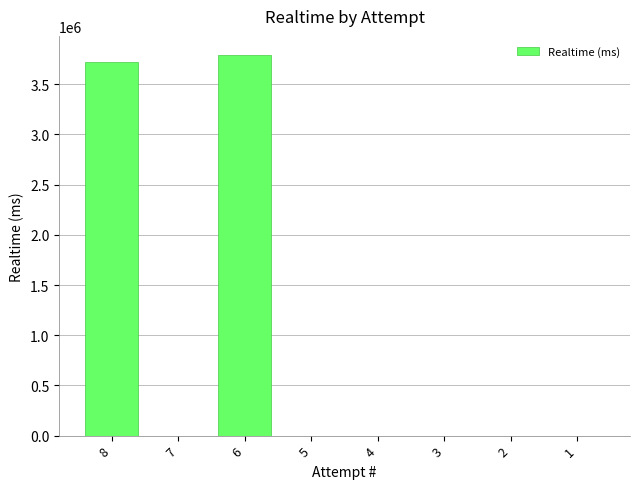

How many values exceed 0?

2